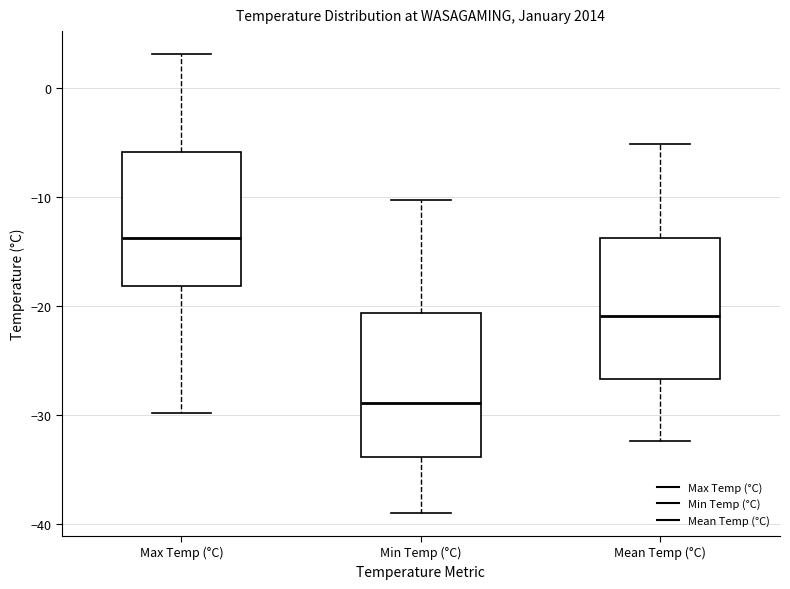

Where does the upper whisker of the box for Mean Temp (°C) end on the y-axis? The values are not printed on the chart, so give them approximately, as read against the axis.

-5